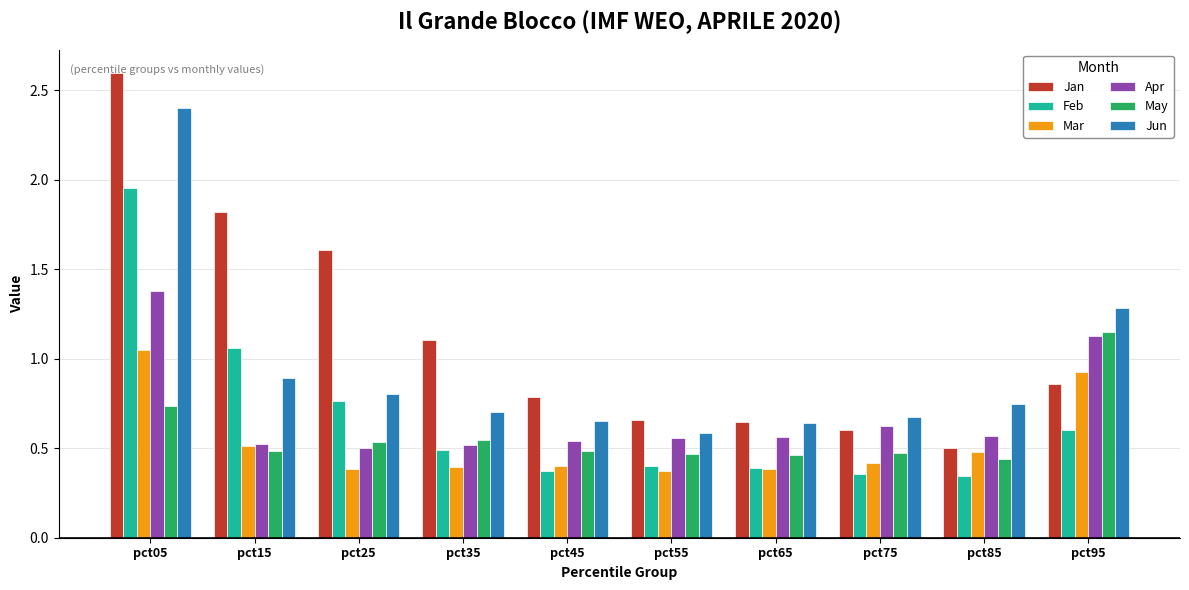

The Apr series shows 1.4 at pct05. True or false?

True